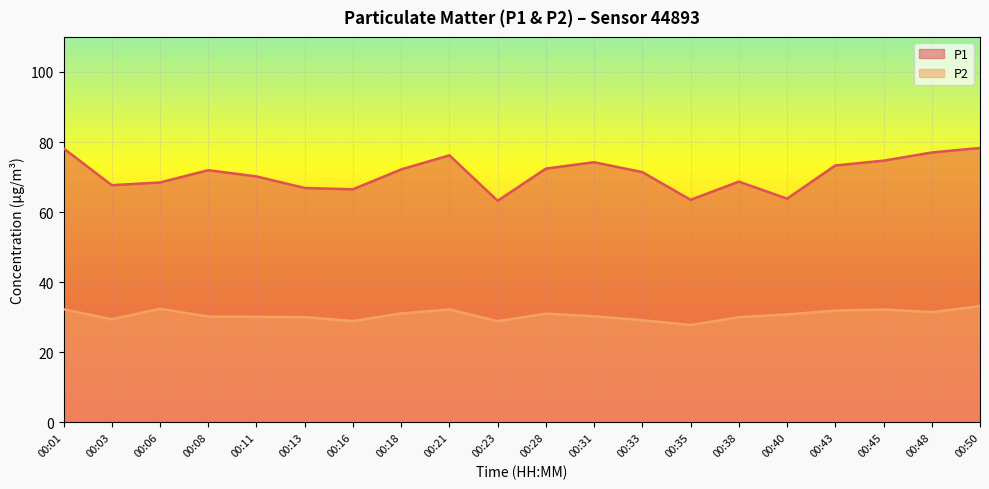

Does the chart display data point markers on the line(s)?

No